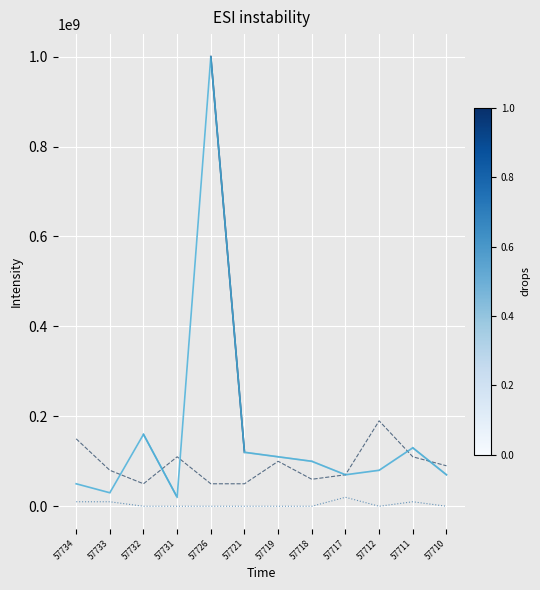

What is the maximum value shown in the chart?

1000000000